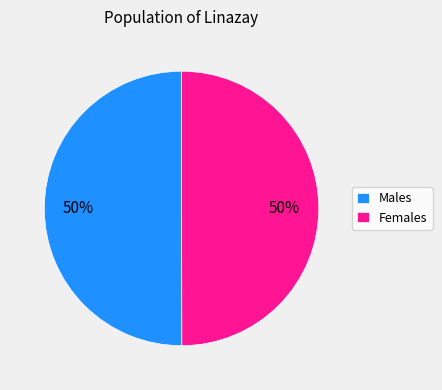

Do Females and Males together represent more than half of the pie?

Yes